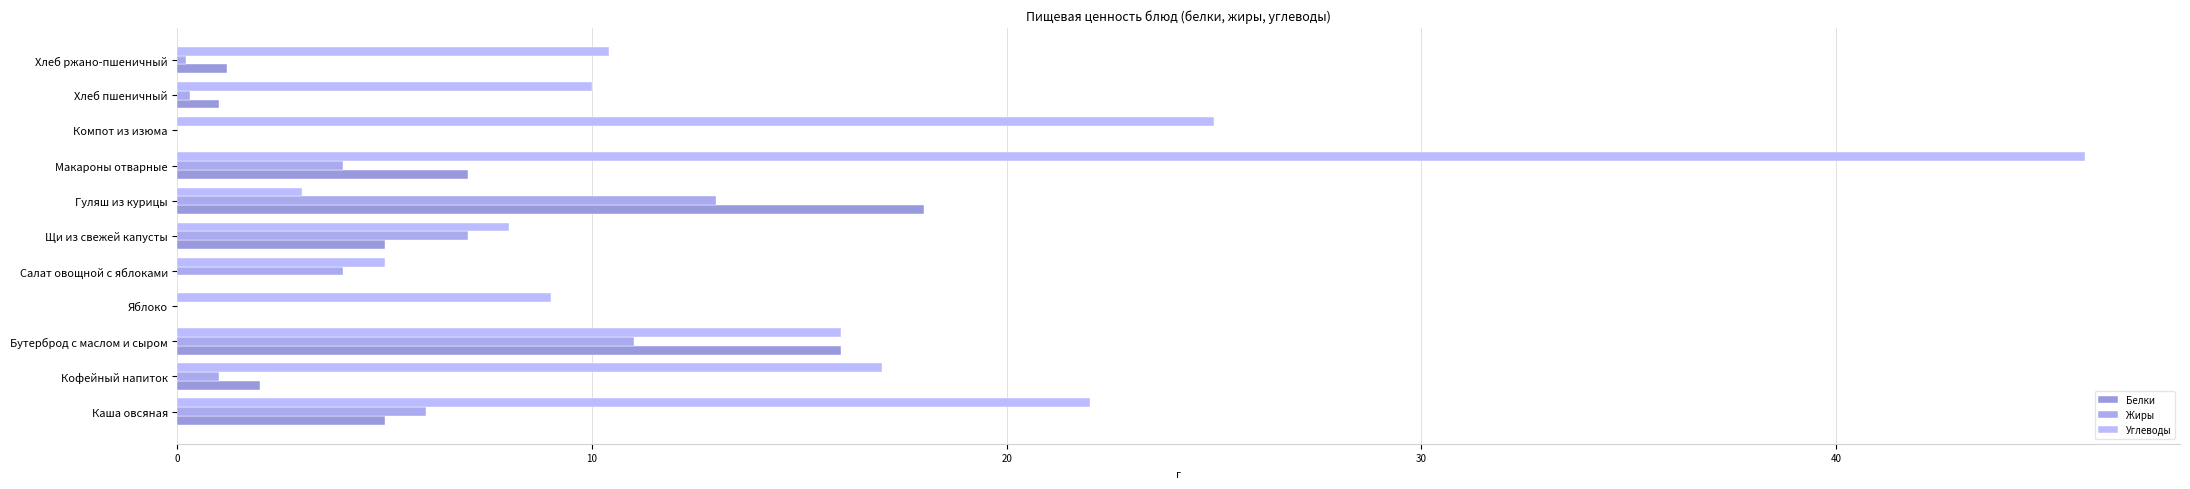

Count the number of categories in the chart.

11